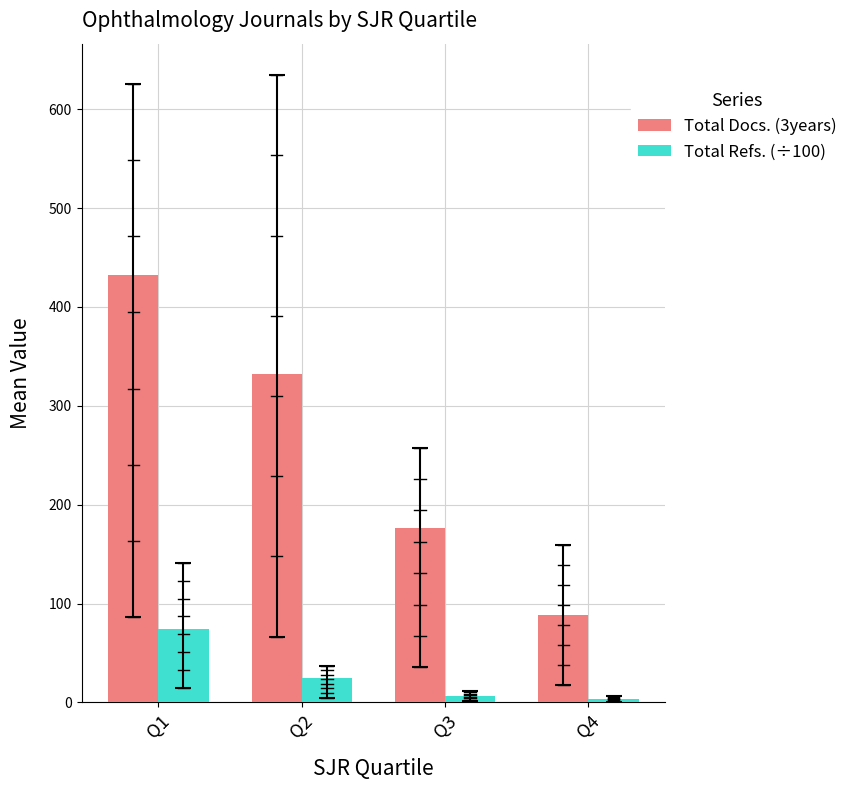

Reading left to right, transcribe all the data shown in this chart.

Total Docs. (3years): Q1=432.3	Q2=332.2	Q3=176.4	Q4=88.7
Total Refs. (÷100): Q1=74.6	Q2=24.4	Q3=6.5	Q4=2.9